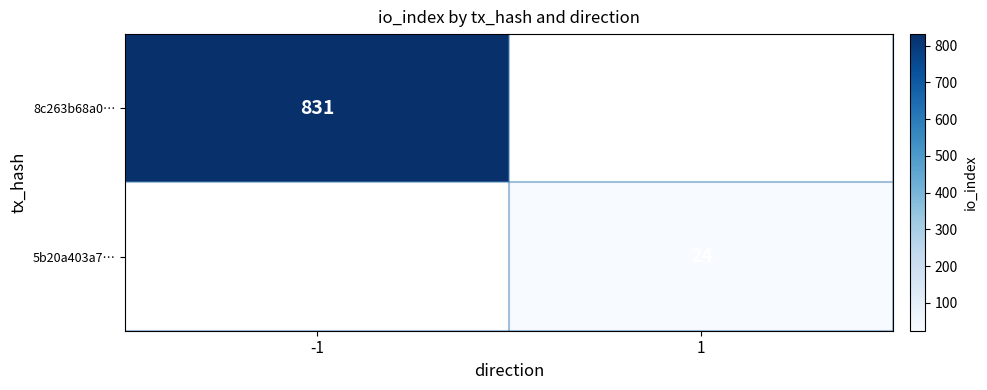

The value of 8c263b68a0… at -1 is 212. True or false?

False